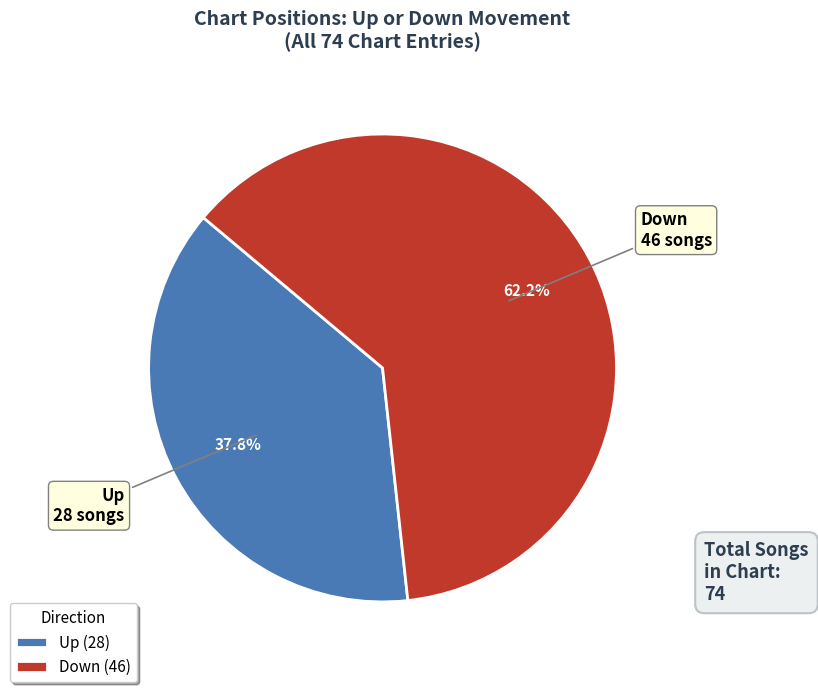

Which category has the biggest portion of the pie?

Down (46)